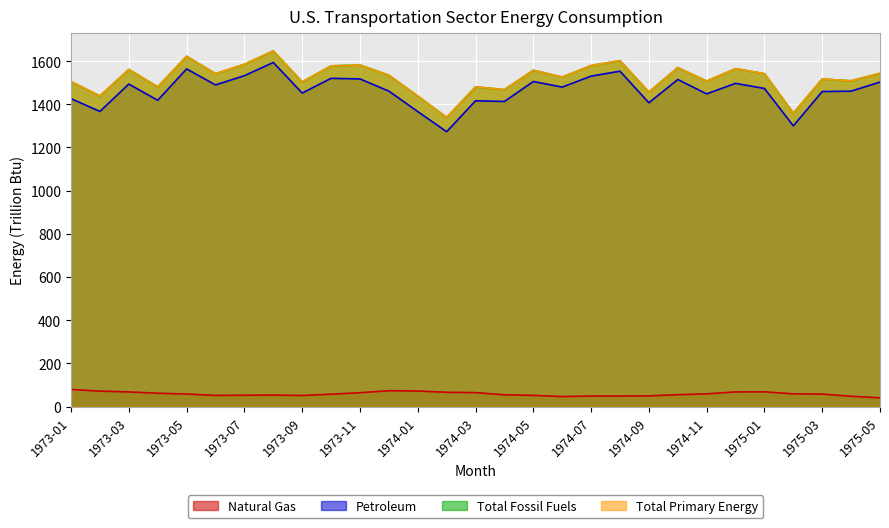

At which category does Total Fossil Fuels reach its first local valley?

1973-02